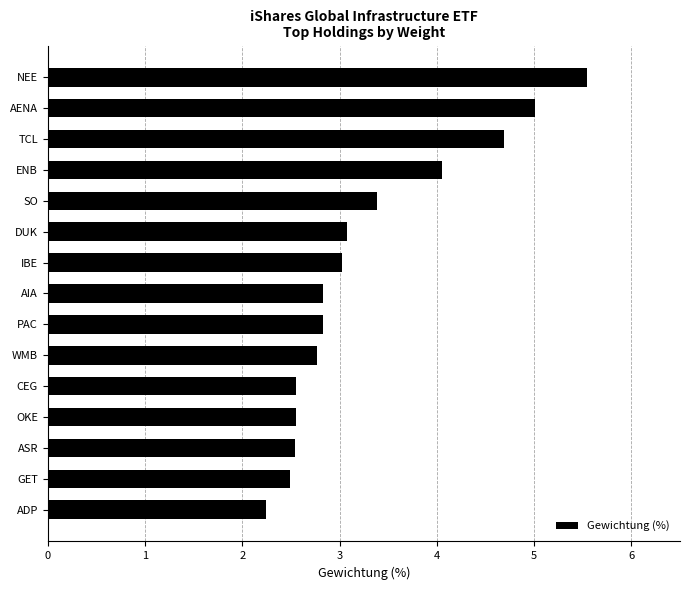

What is the difference between the values at TCL and PAC?

1.9